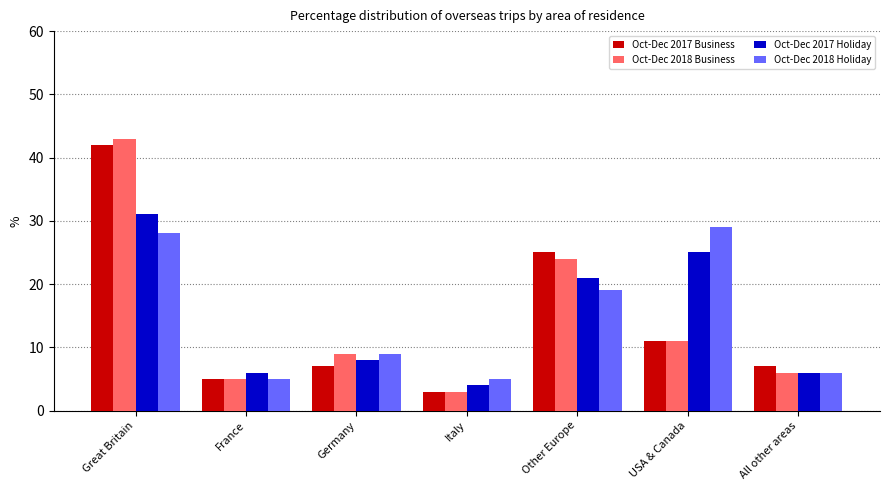

Where does the Oct-Dec 2018 Business series first go above 9?

Great Britain